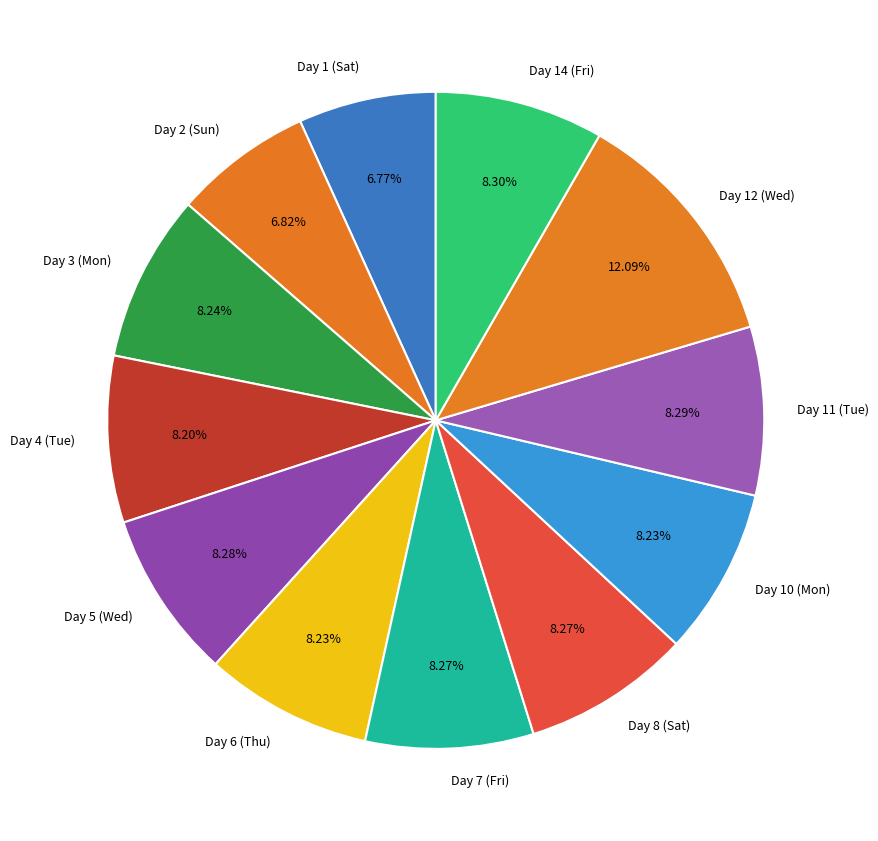

Is there any slice that represents more than half of the pie?

No